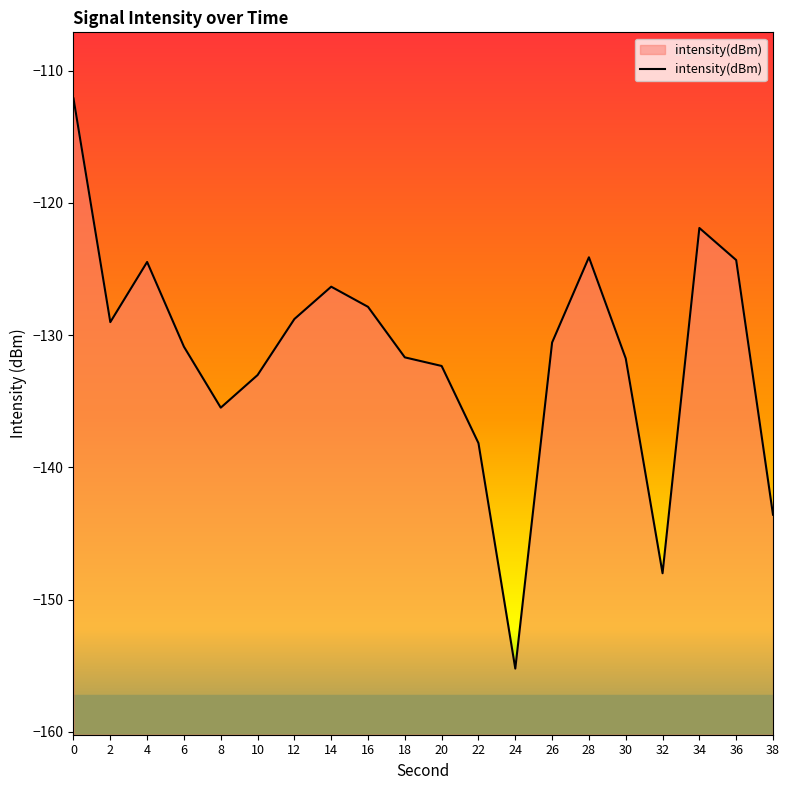

How many series are shown in this chart?

1